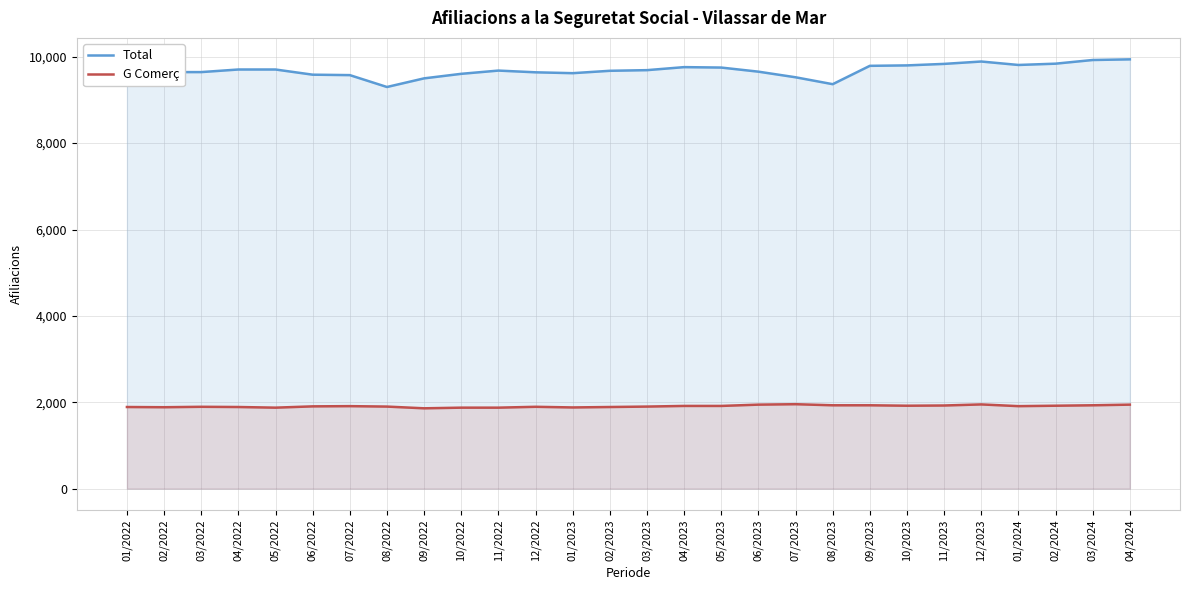

True or false: Total has a value of 9705 at 05/2022.

True